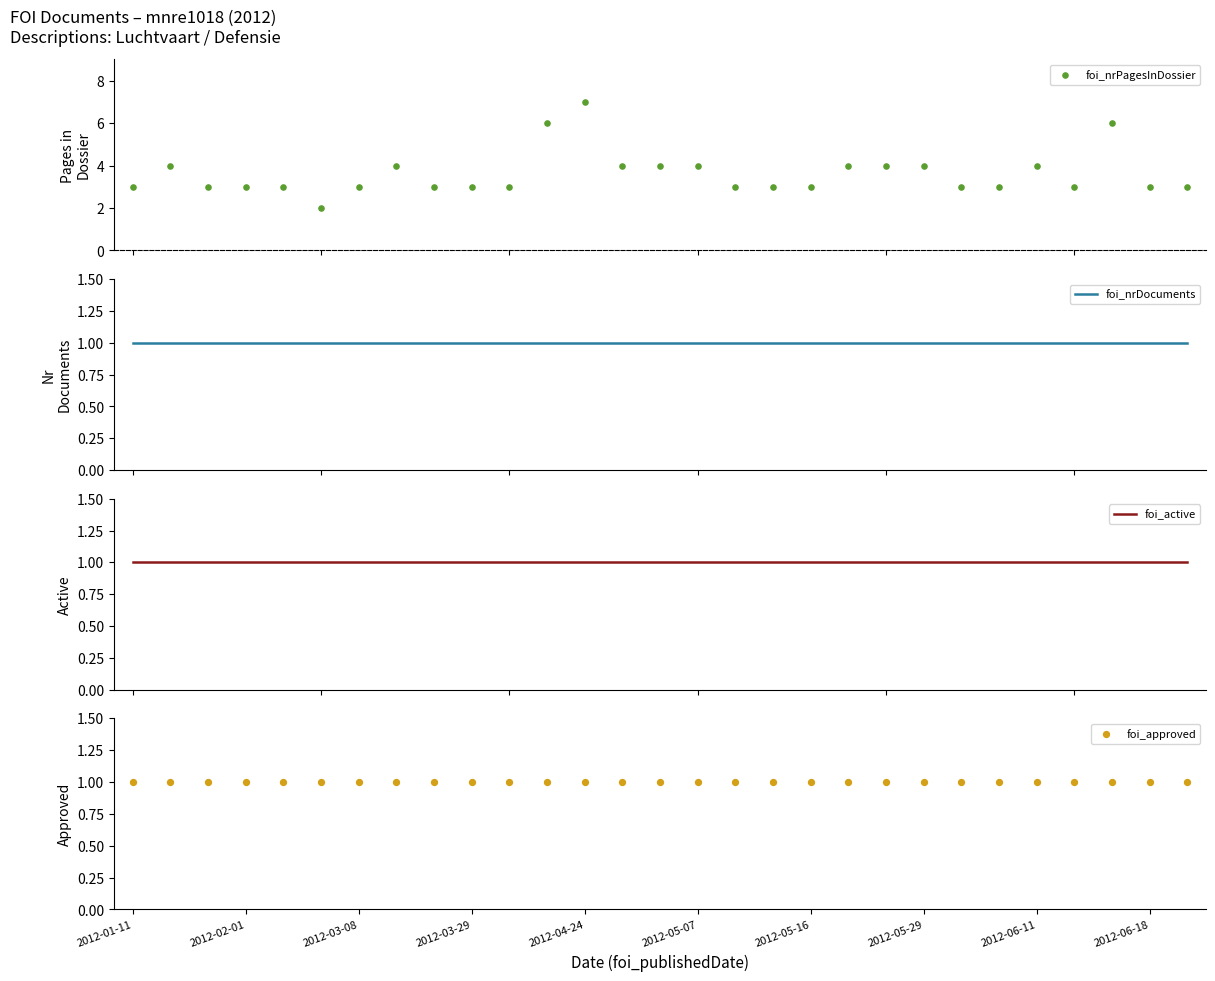

At which category is the sum across all series the highest?

2012-04-24